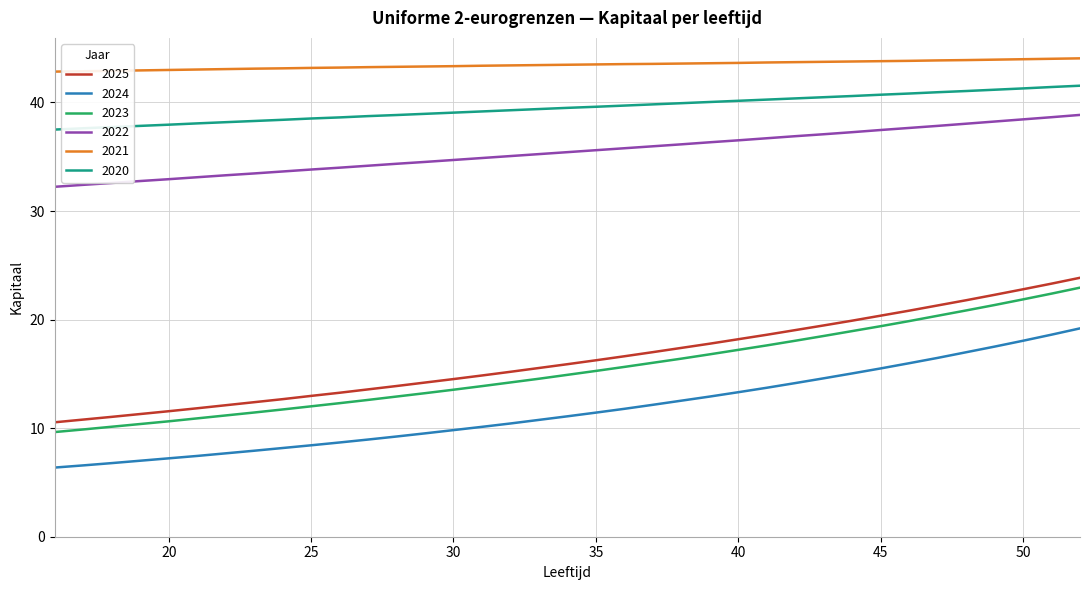

Which series has the largest total across all categories?

2021